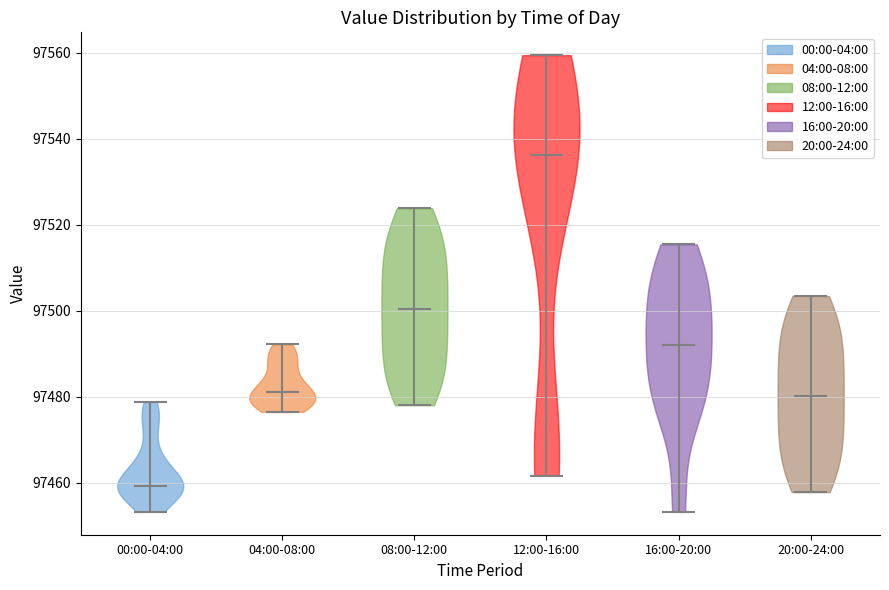

Reading left to right, read every violin against the y-axis: where its median line is, and the lowest and highest points it reaches. The values are not printed on the chart, so give them approximately, as read against the axis.

00:00-04:00: median line 97460, lowest point 97454, highest point 97478
04:00-08:00: median line 97482, lowest point 97476, highest point 97492
08:00-12:00: median line 97500, lowest point 97478, highest point 97524
12:00-16:00: median line 97536, lowest point 97462, highest point 97560
16:00-20:00: median line 97492, lowest point 97454, highest point 97516
20:00-24:00: median line 97480, lowest point 97458, highest point 97504